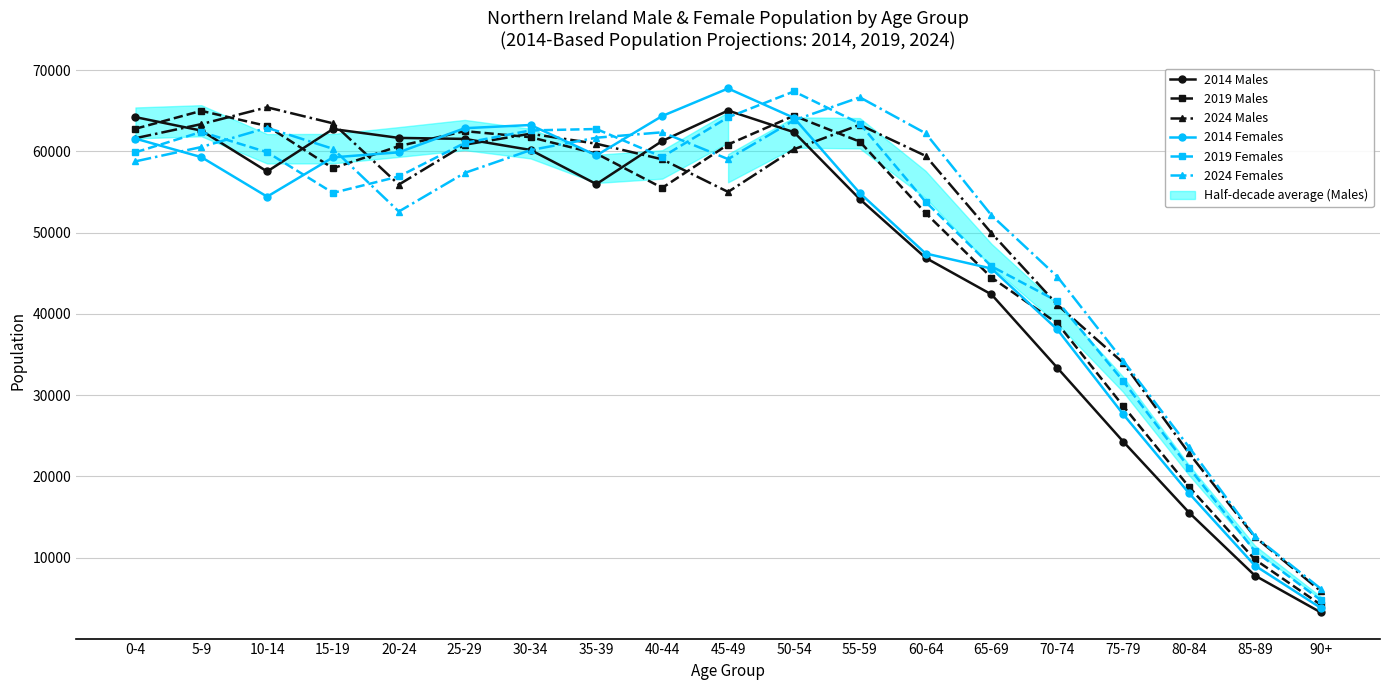

What is the sum of the 2019 Females values at 45-49 and 80-84?

85270